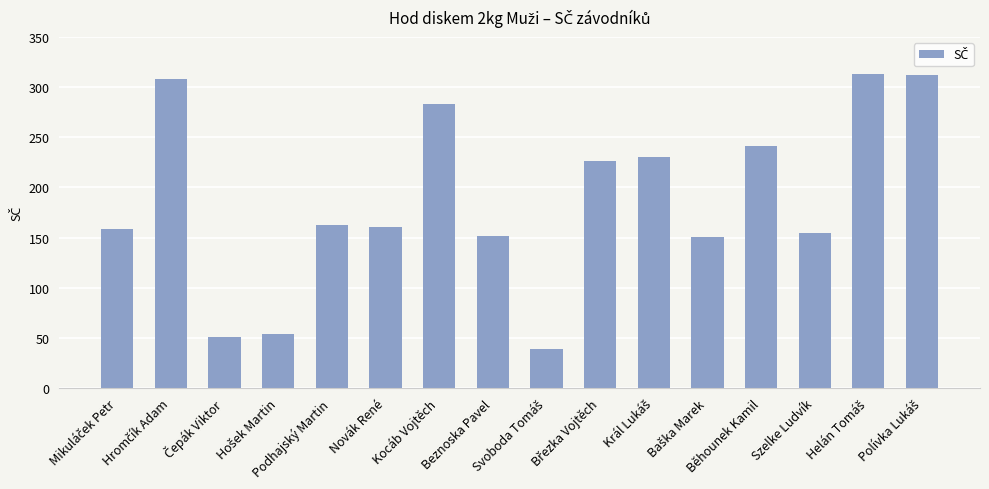

What is the value of the 2nd bar from the left?

308